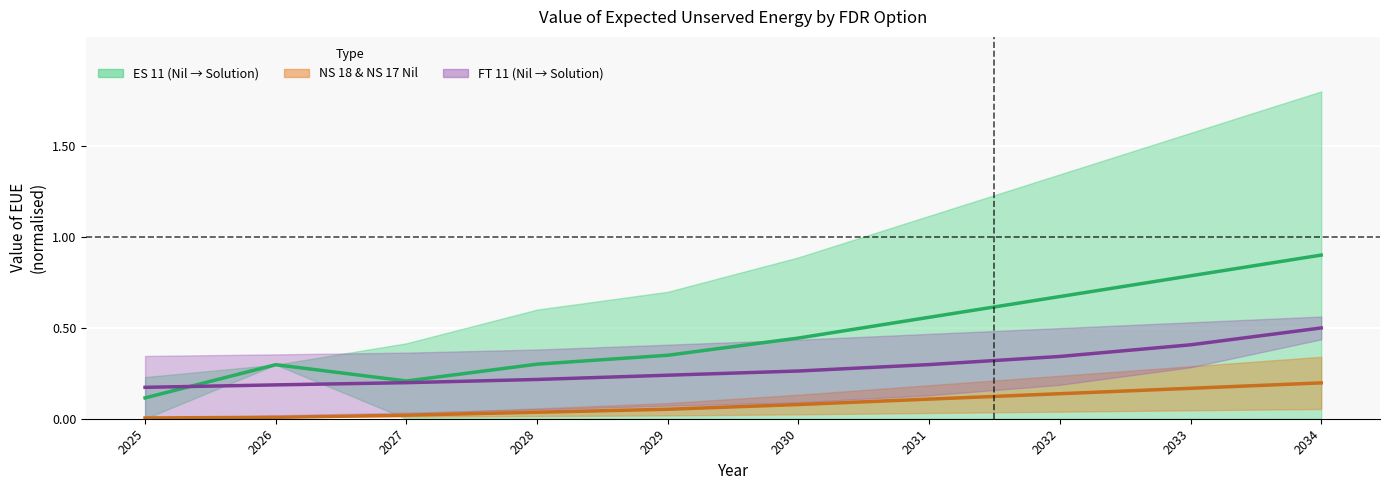

How many categories are shown in the chart?

10